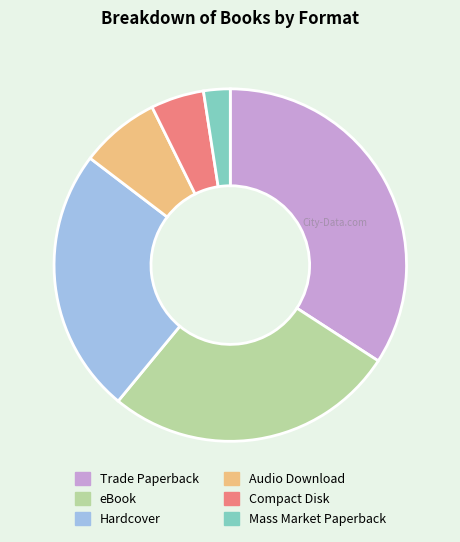

Do Hardcover and Mass Market Paperback together represent more than half of the pie?

No